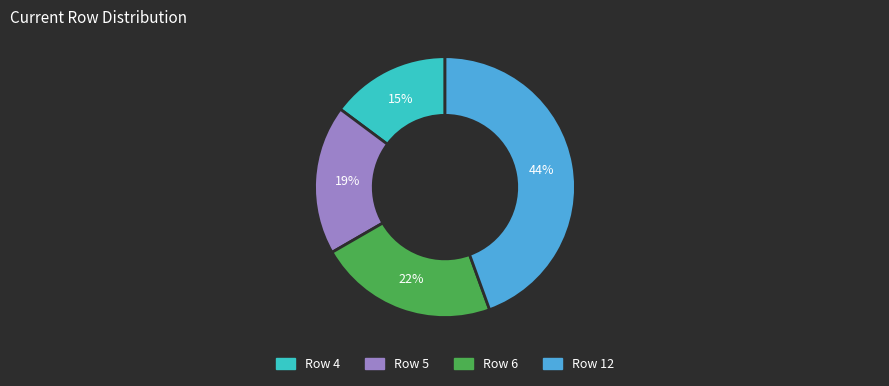

To the nearest percent, what is the combined percentage of Row 6 and Row 5?

41%